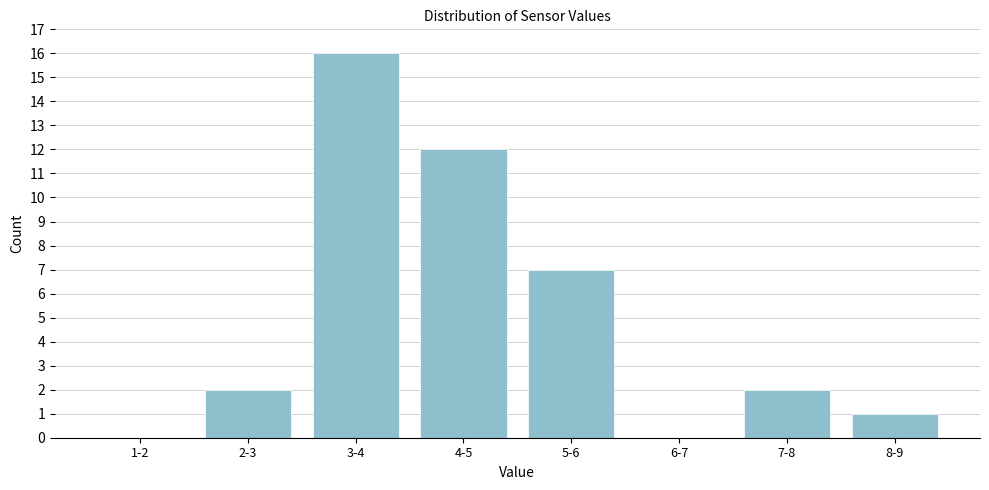

Reading left to right, what are all the values shown in this chart?

1-2=0	2-3=2	3-4=16	4-5=12	5-6=7	6-7=0	7-8=2	8-9=1